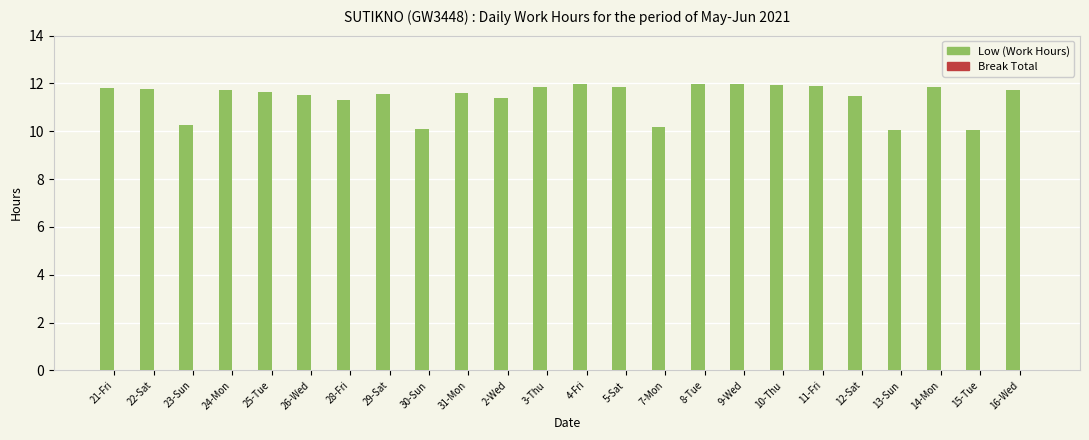

How many bars are there in total?

24